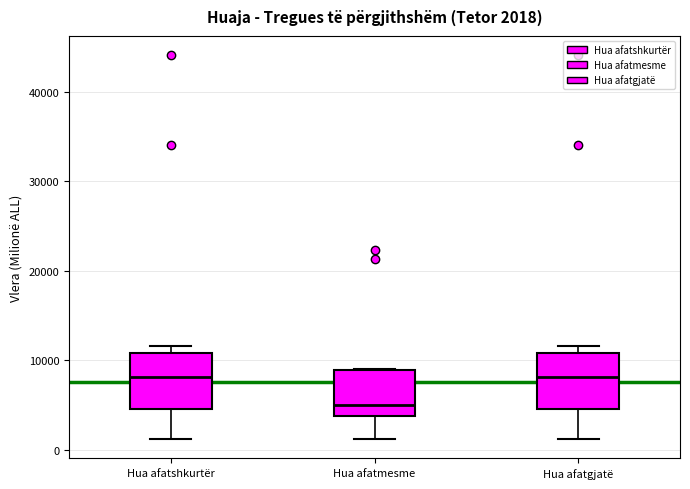

Which box's median line is the lowest?

Hua afatmesme